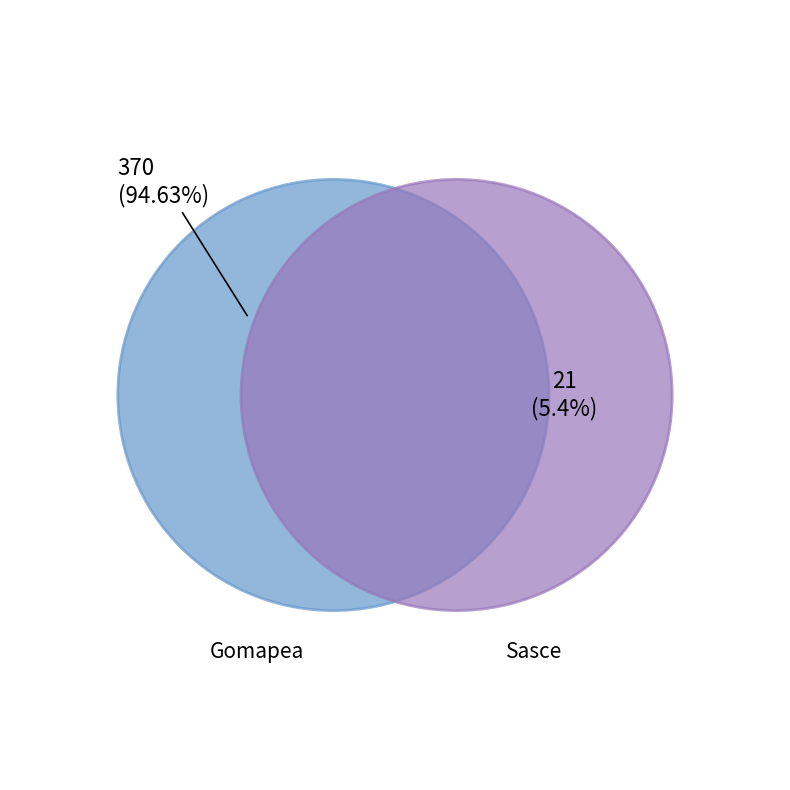

To the nearest percent, what portion does Gomapea represent?

95%